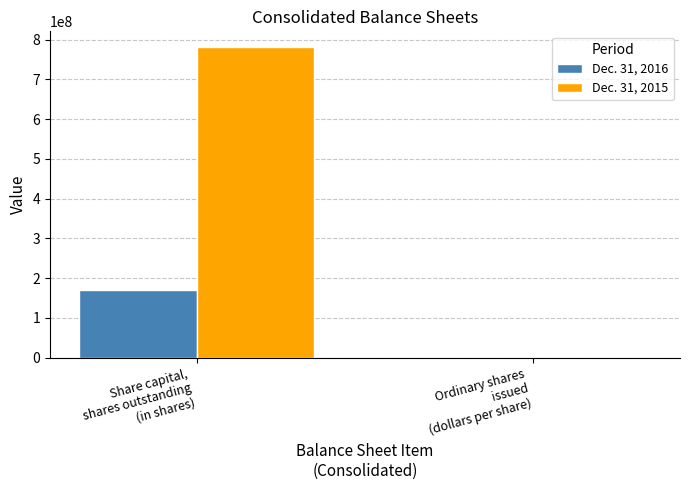

What are all the series names shown in the legend?

Dec. 31, 2016, Dec. 31, 2015